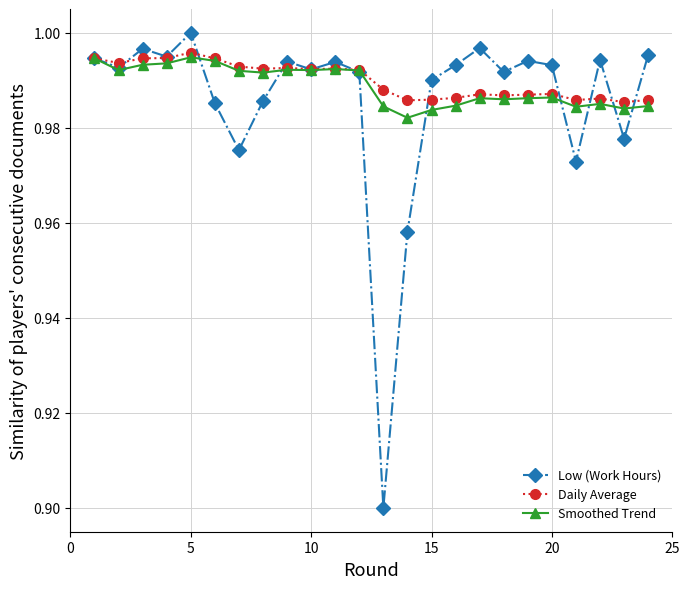

Which series has the widest spread of values?

Low (Work Hours)